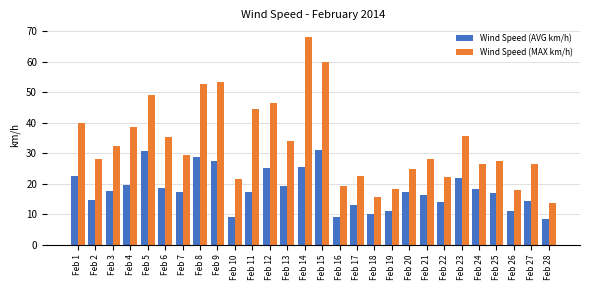

List the series in order of their peak value, highest first.

Wind Speed (MAX km/h), Wind Speed (AVG km/h)